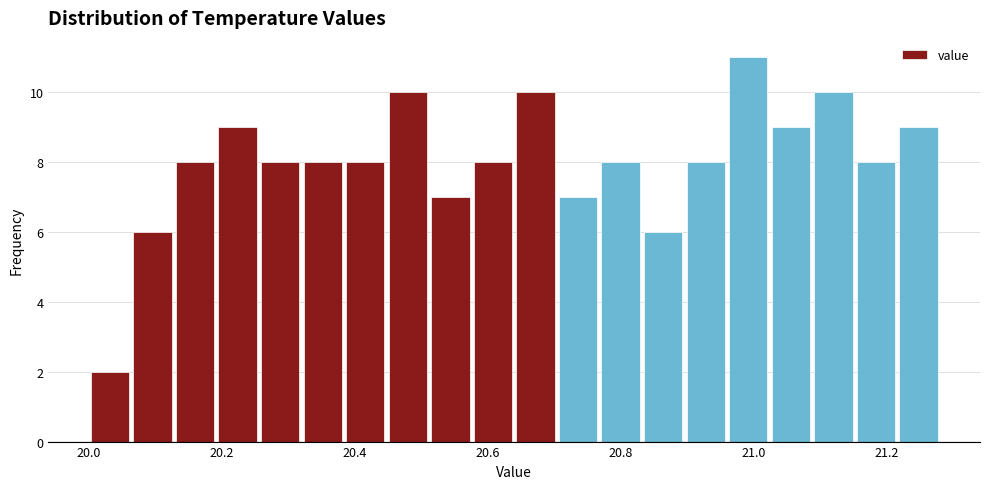

Read against the x-axis, roughly where is the centre of the tallest bar?

21.00